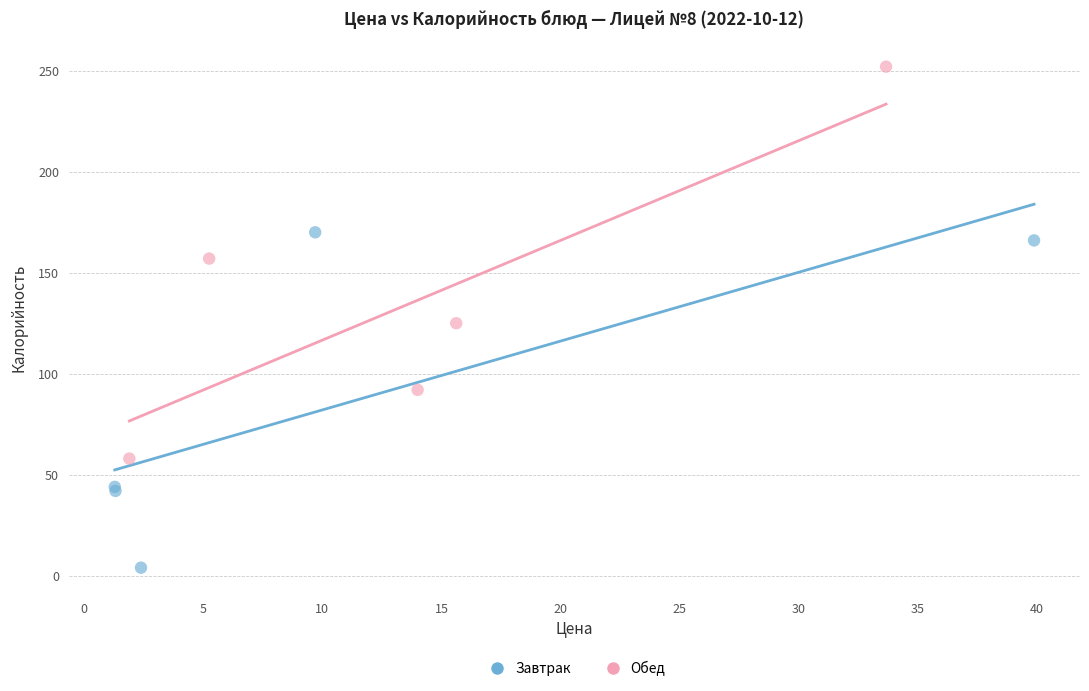

Which series reaches the minimum Y coordinate?

Завтрак